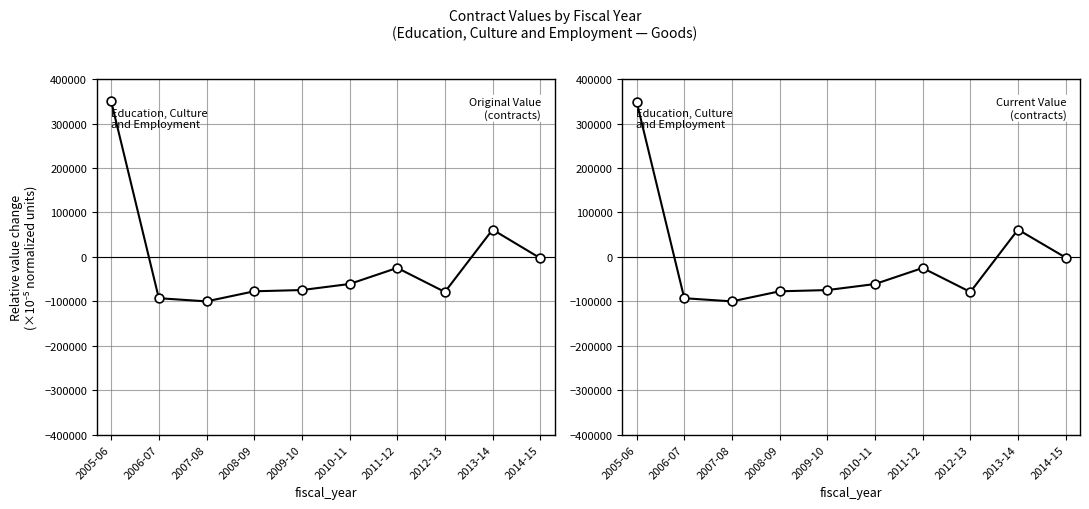

At how many categories does at least one series exceed 23086?

2